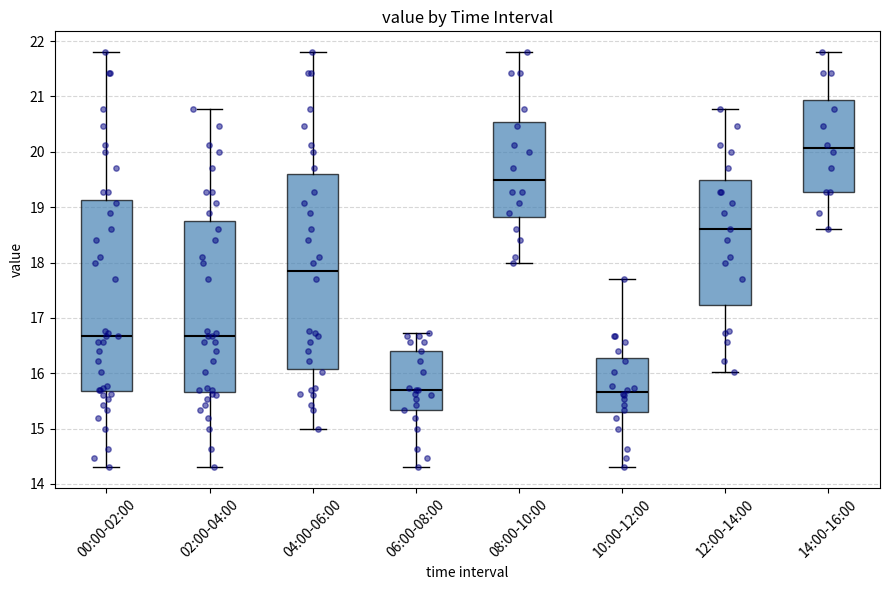

Reading left to right, read every box against the y-axis: the position of its median line, the range the box covers, and the ends of its whiskers. The values are not printed on the chart, so give them approximately, as read against the axis.

00:00-02:00: median 16.7, box 15.7 to 19.1, whiskers 14.3 to 21.8
02:00-04:00: median 16.7, box 15.7 to 18.8, whiskers 14.3 to 20.8
04:00-06:00: median 17.9, box 16.1 to 19.6, whiskers 15.0 to 21.8
06:00-08:00: median 15.7, box 15.3 to 16.4, whiskers 14.3 to 16.7
08:00-10:00: median 19.5, box 18.8 to 20.5, whiskers 18.0 to 21.8
10:00-12:00: median 15.7, box 15.3 to 16.3, whiskers 14.3 to 17.7
12:00-14:00: median 18.6, box 17.2 to 19.5, whiskers 16.0 to 20.8
14:00-16:00: median 20.1, box 19.3 to 20.9, whiskers 18.6 to 21.8